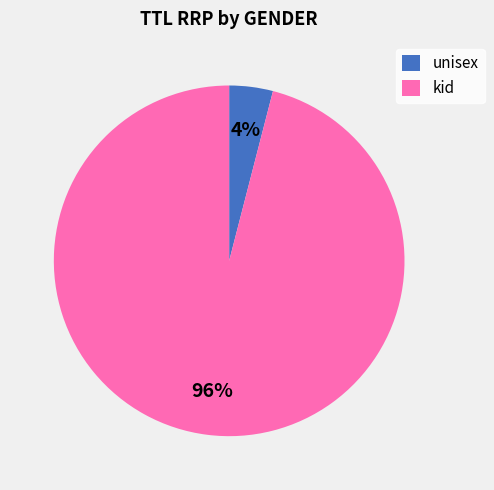

What is the smallest slice in the pie chart?

unisex